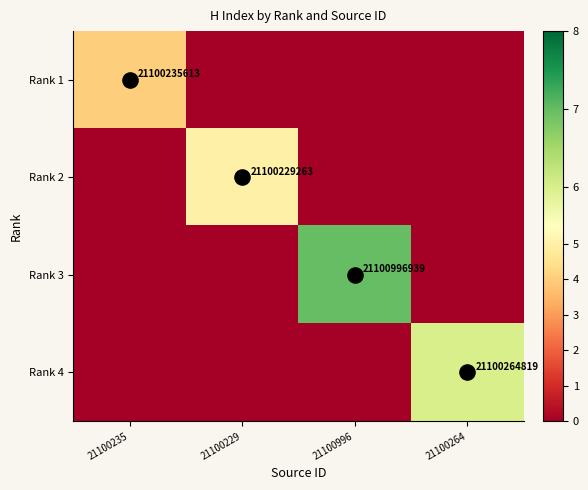

The value of Rank 1 at 21100264 is 0. True or false?

True